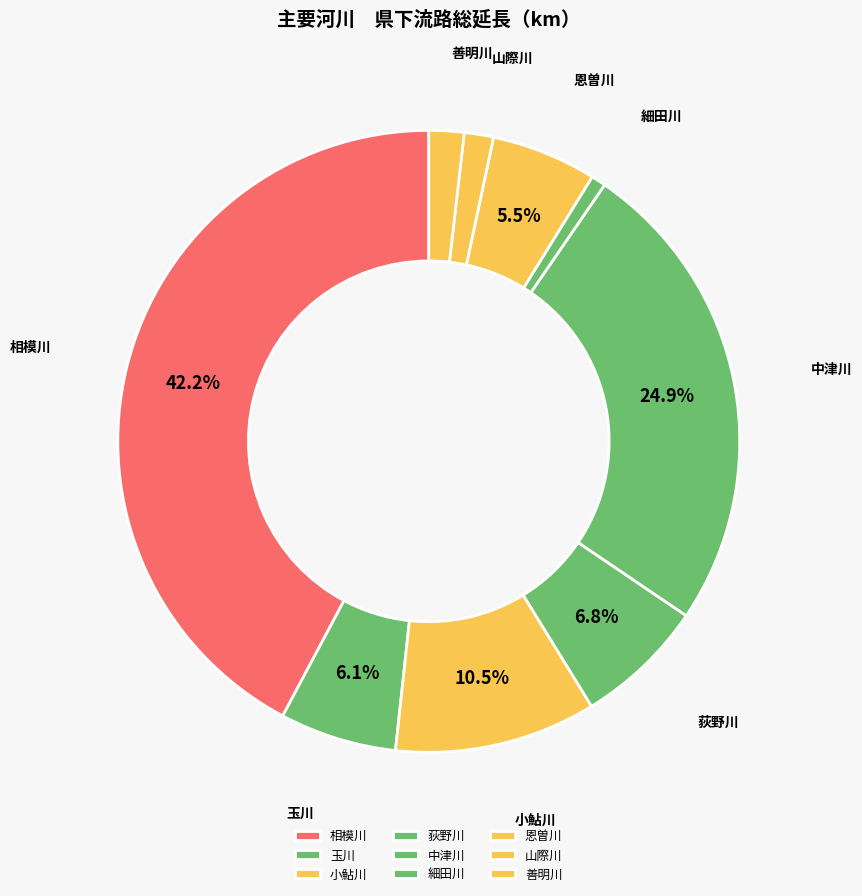

Is it true that 山際川 is 2% of the pie?

True